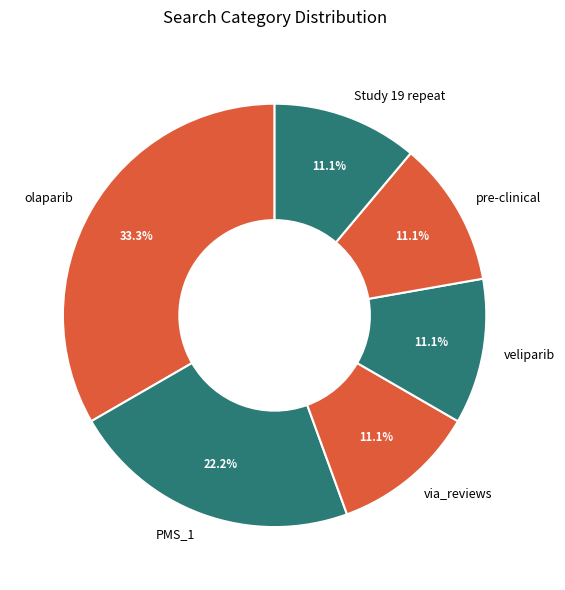

The veliparib slice represents 2% of the pie. True or false?

False